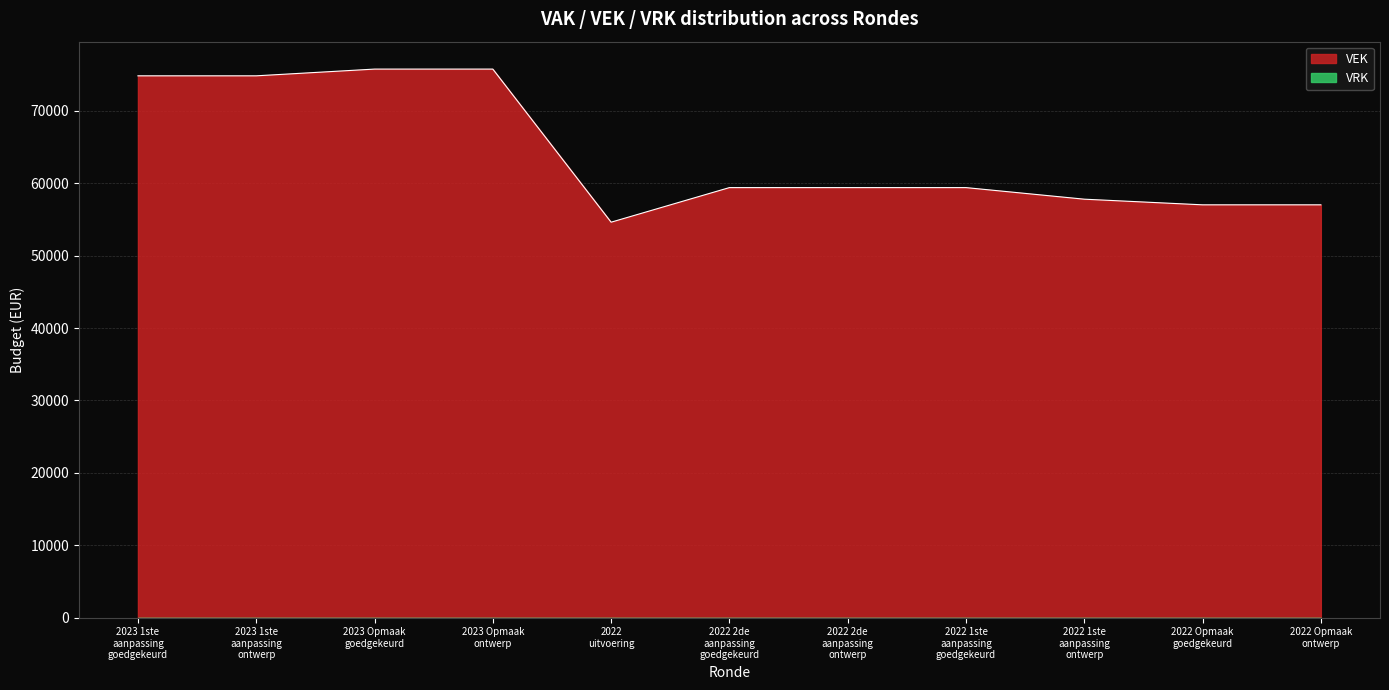

What is the label of the 9th point from the left?

2022 1ste
aanpassing
ontwerp